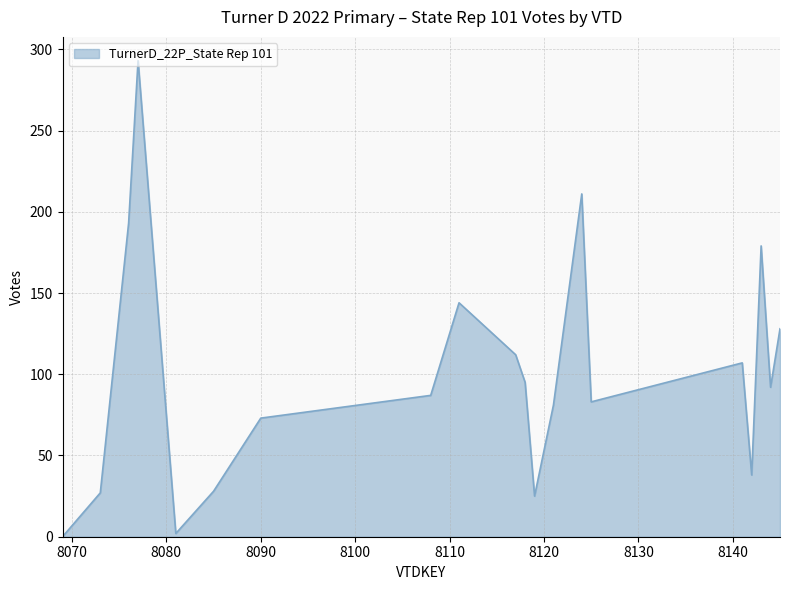

What is the average value?

100